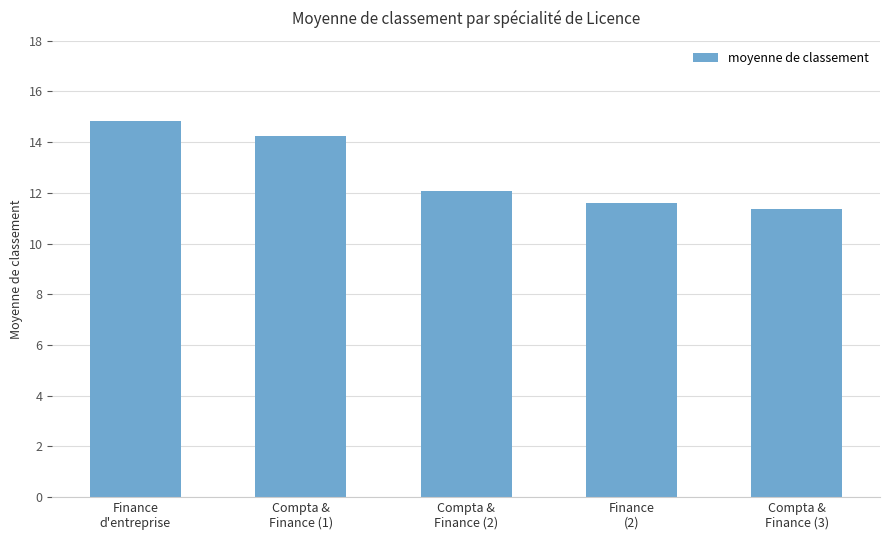

What is the difference between the second highest and minimum values?

2.9